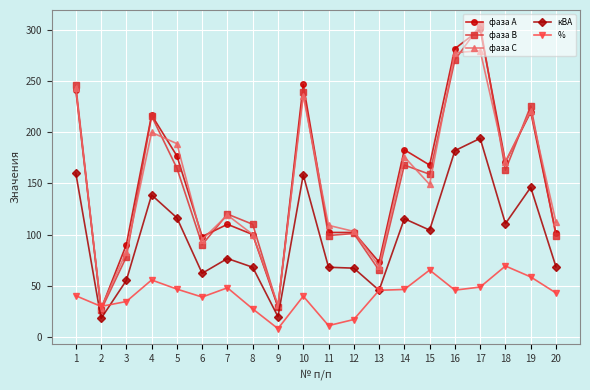

Does the chart display data point markers on the line(s)?

Yes